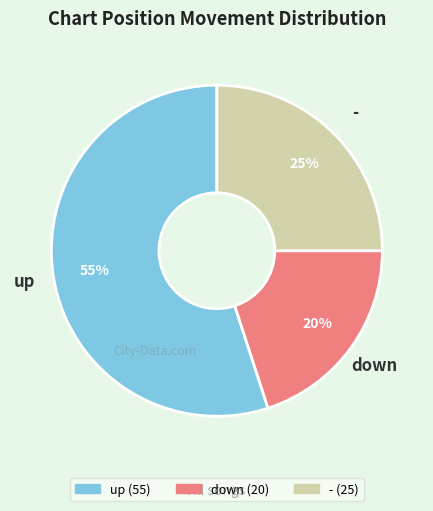

Do - and down together represent more than half of the pie?

No